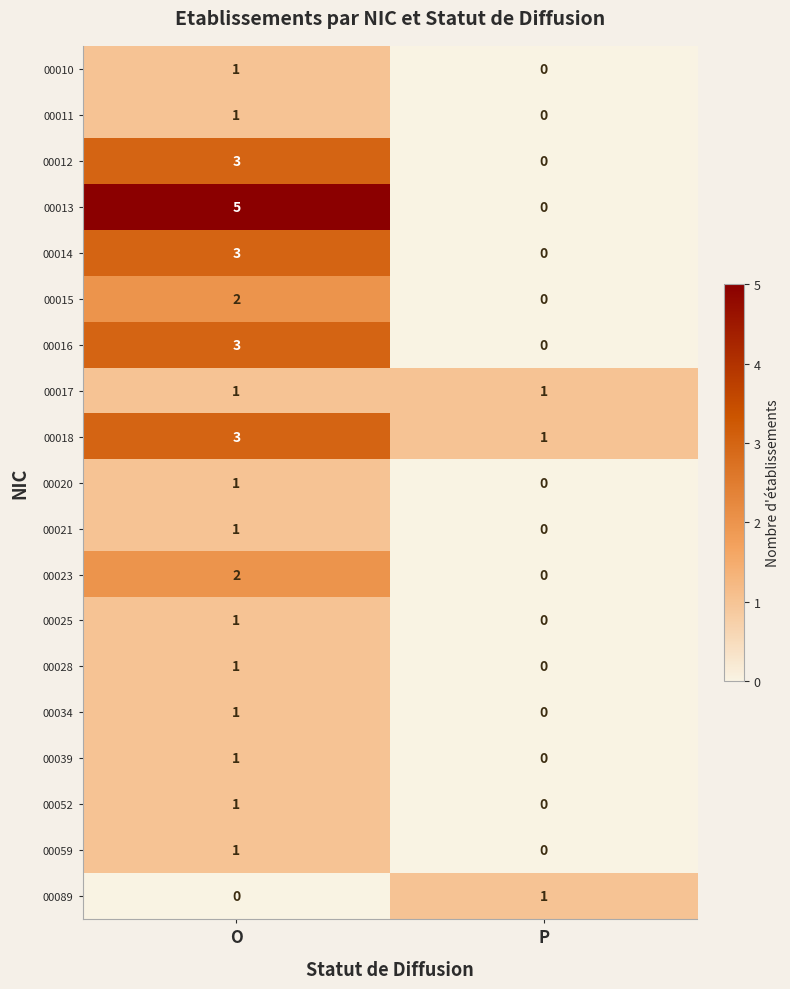

What is the difference between the maximum and minimum values in the 00014 series?

3